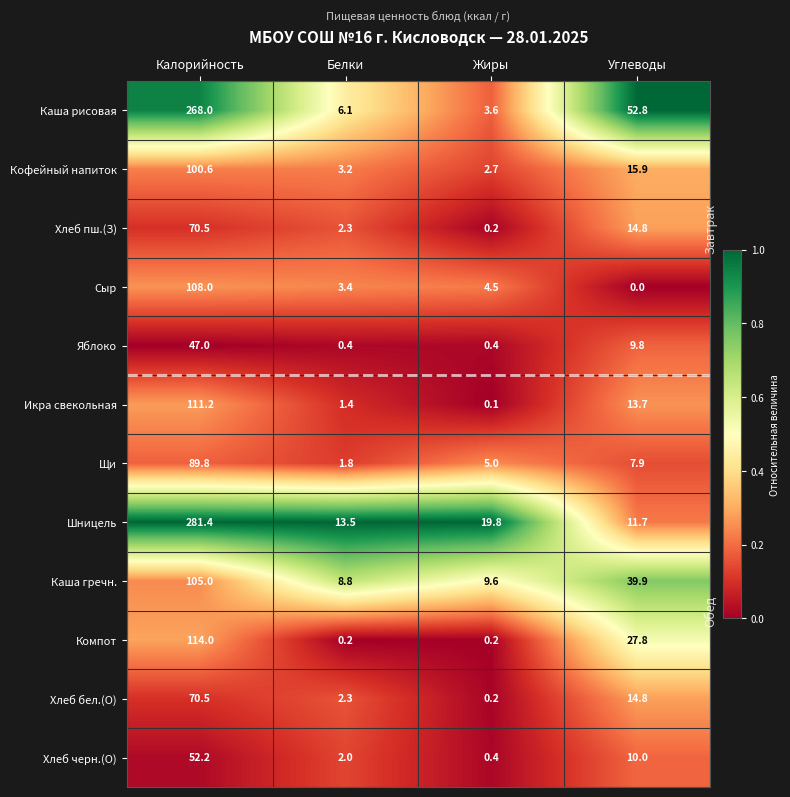

At how many categories does at least one series exceed 0?

4